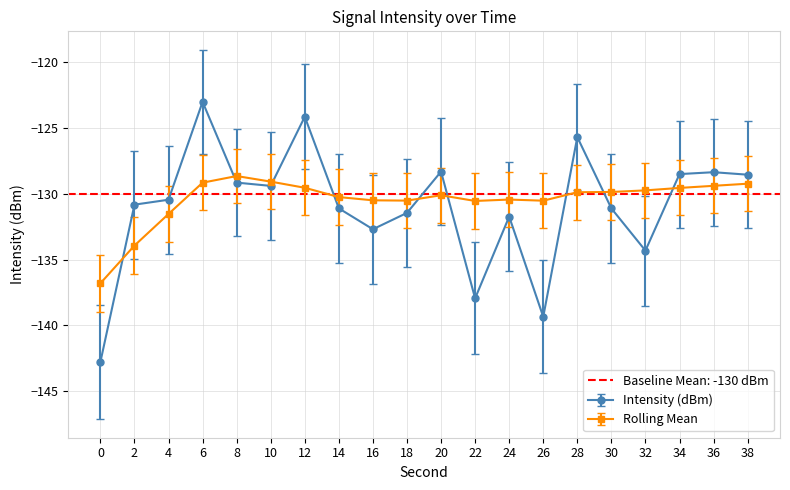

True or false: Rolling Mean has more than 0 points higher than both neighbors.

True